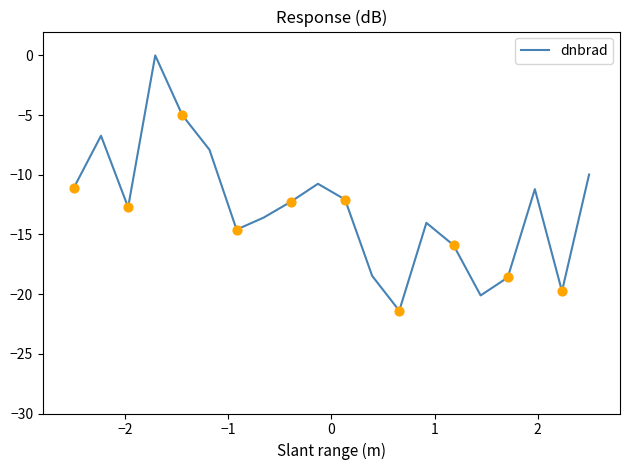

What is the smallest value displayed?

-21.4